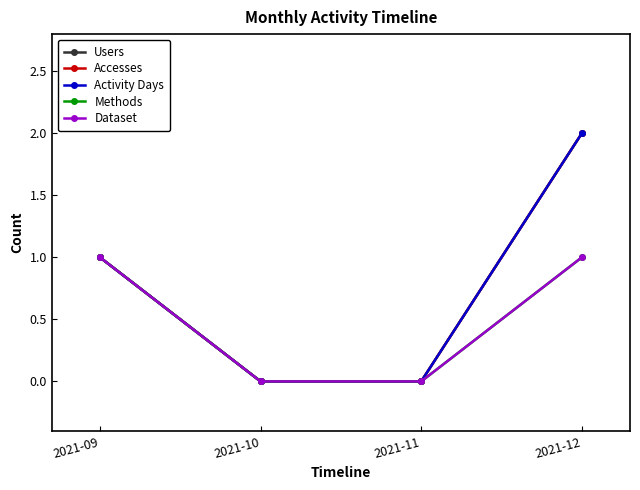

What is the difference between the second highest and minimum values in the Users series?

1